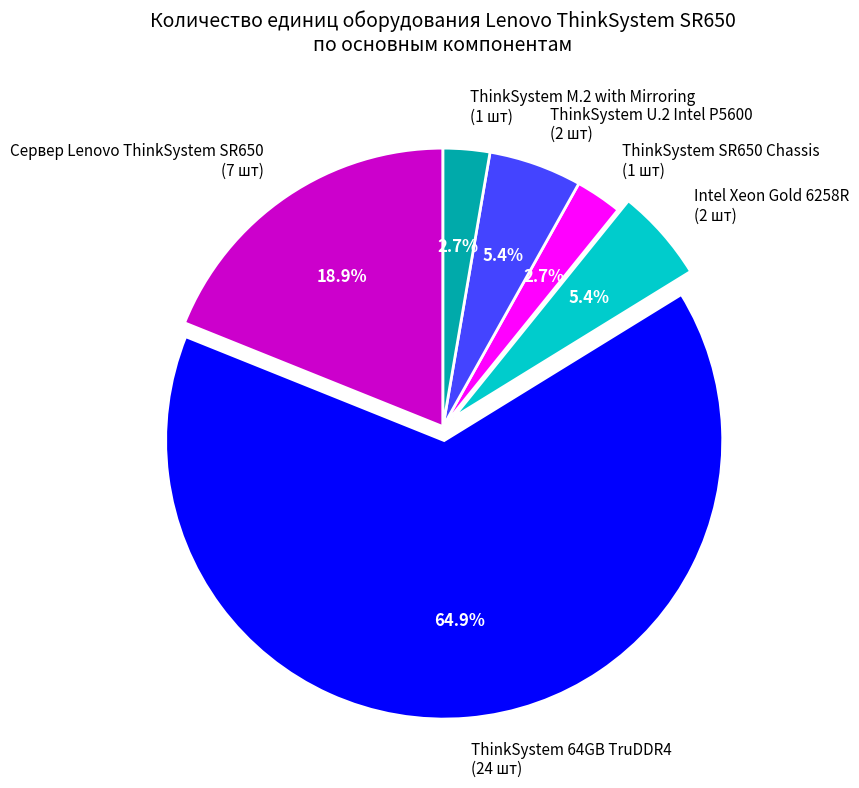

Combined, do ThinkSystem M.2 with Mirroring (1 шт) and ThinkSystem U.2 Intel P5600 (2 шт) account for over 50%?

No